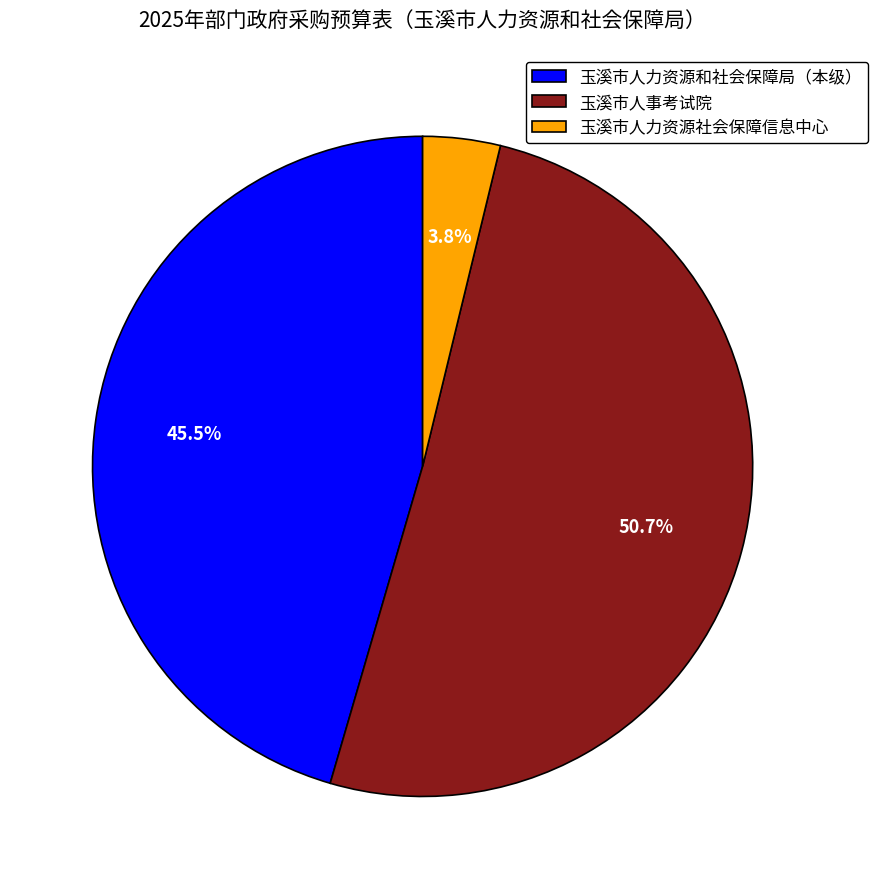

Does 玉溪市人力资源社会保障信息中心 represent more than half of the total?

No